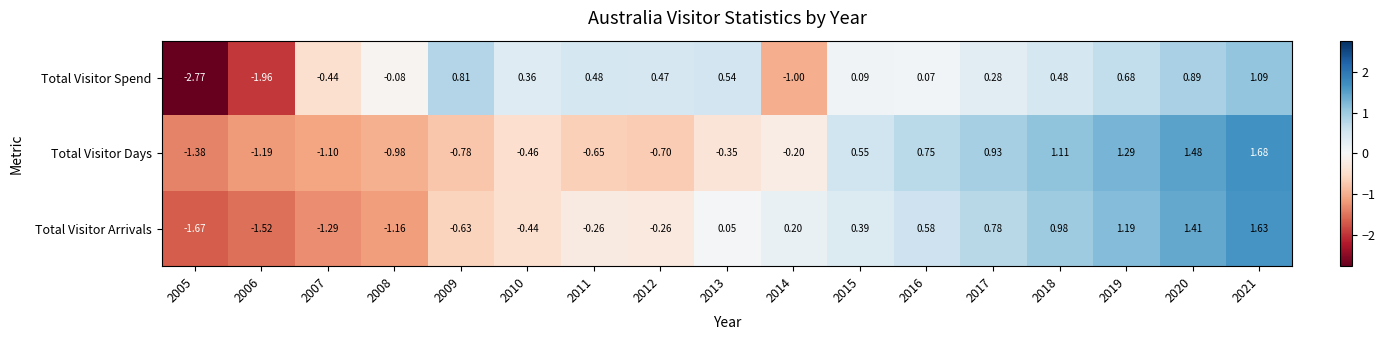

At which category is the sum across all series the highest?

2021